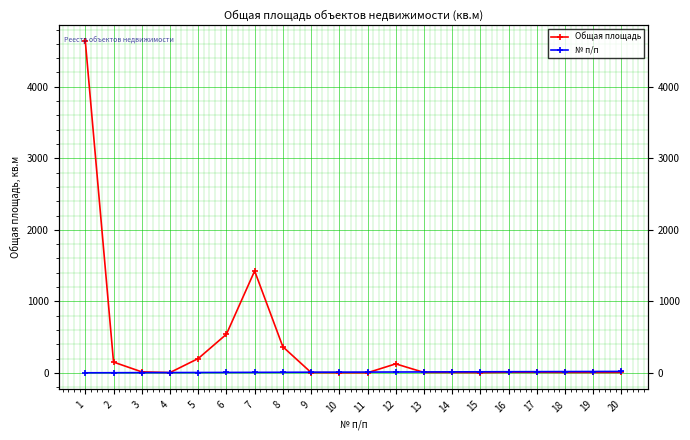

The value of № п/п at 6 is 6.0. True or false?

True